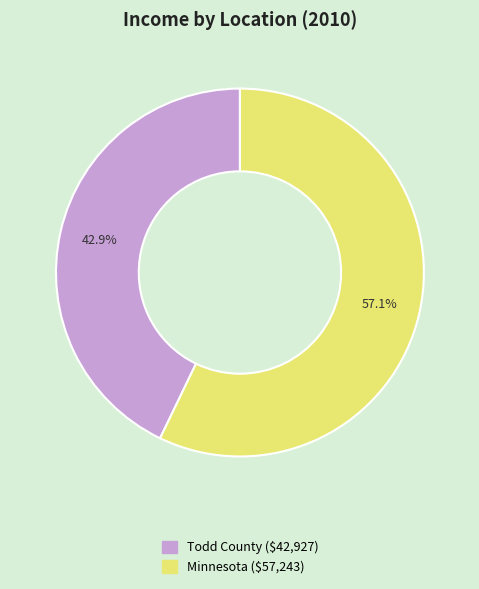

What percentage is the Minnesota slice, to the nearest percent?

57%